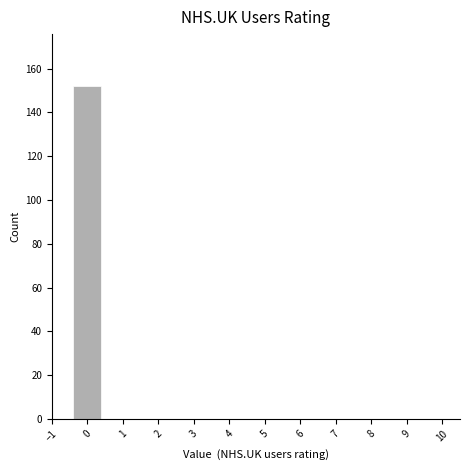

What is the height of the bar covering -0.5 to 0.5 on the x-axis? The values are not printed on the chart, so give them approximately, as read against the axis.

152